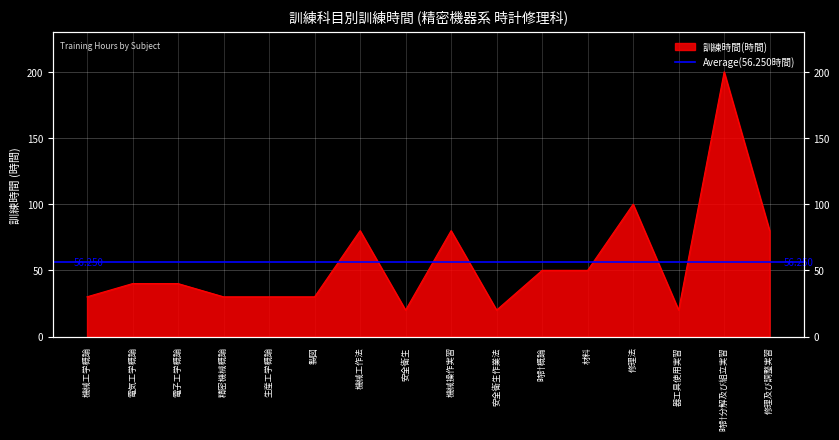

List the labels in order of value, largest first.

時計分解及び組立実習, 修理法, 機械工作法, 機械操作実習, 修理及び調整実習, 時計概論, 材料, 電気工学概論, 電子工学概論, 機械工学概論, 精密機械概論, 生産工学概論, 製図, 安全衛生, 安全衛生作業法, 器工具使用実習